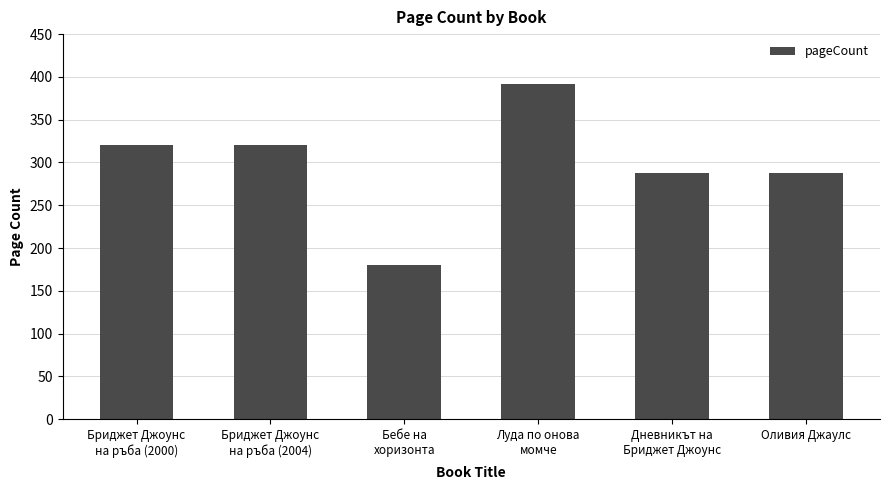

Which label corresponds to the largest value in the chart?

Луда по онова
момче